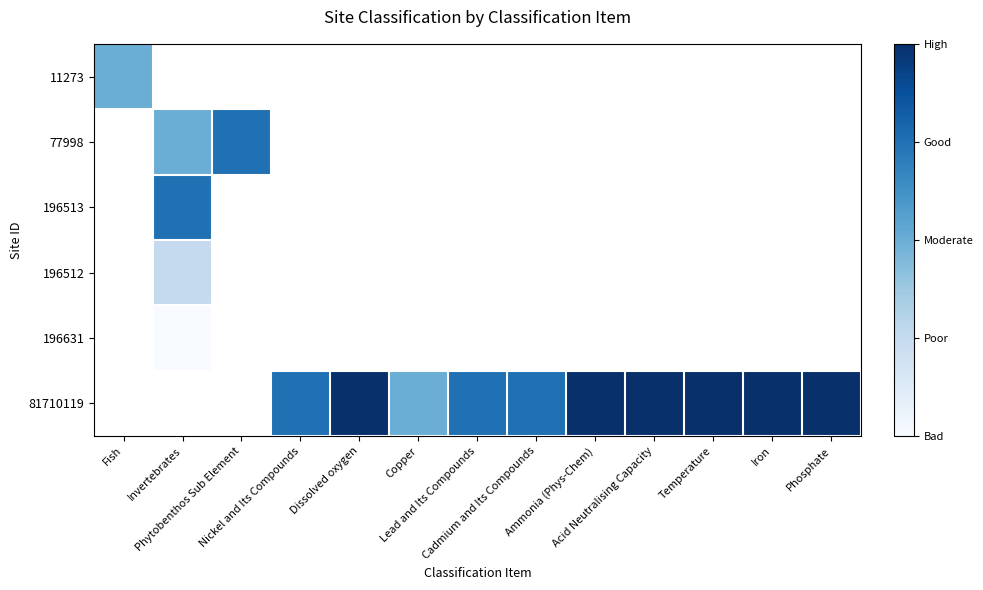

At how many categories does at least one series exceed 3?

11